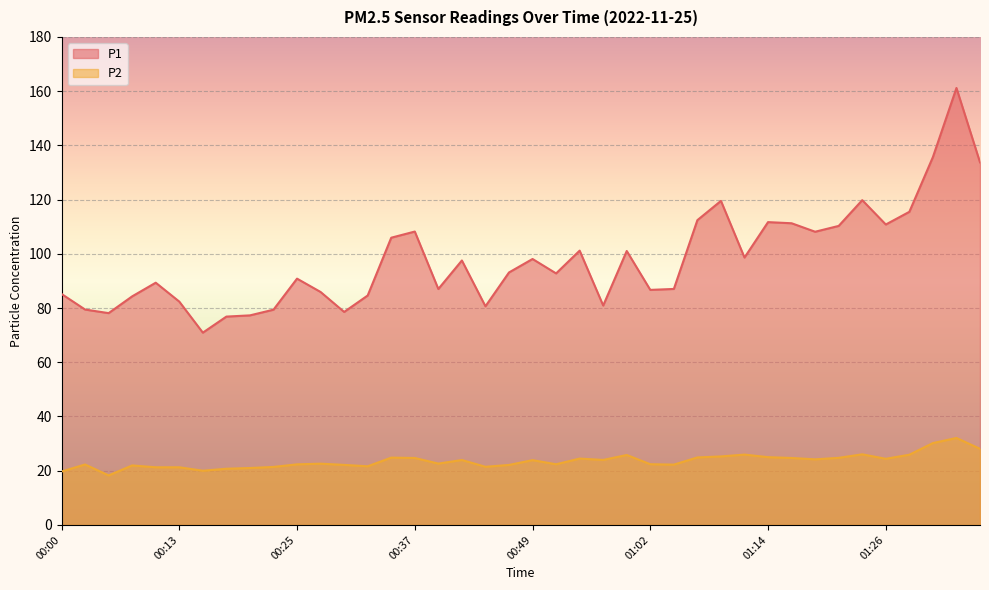

What is the difference between the P1 values at 00:15 and 00:25?

19.9